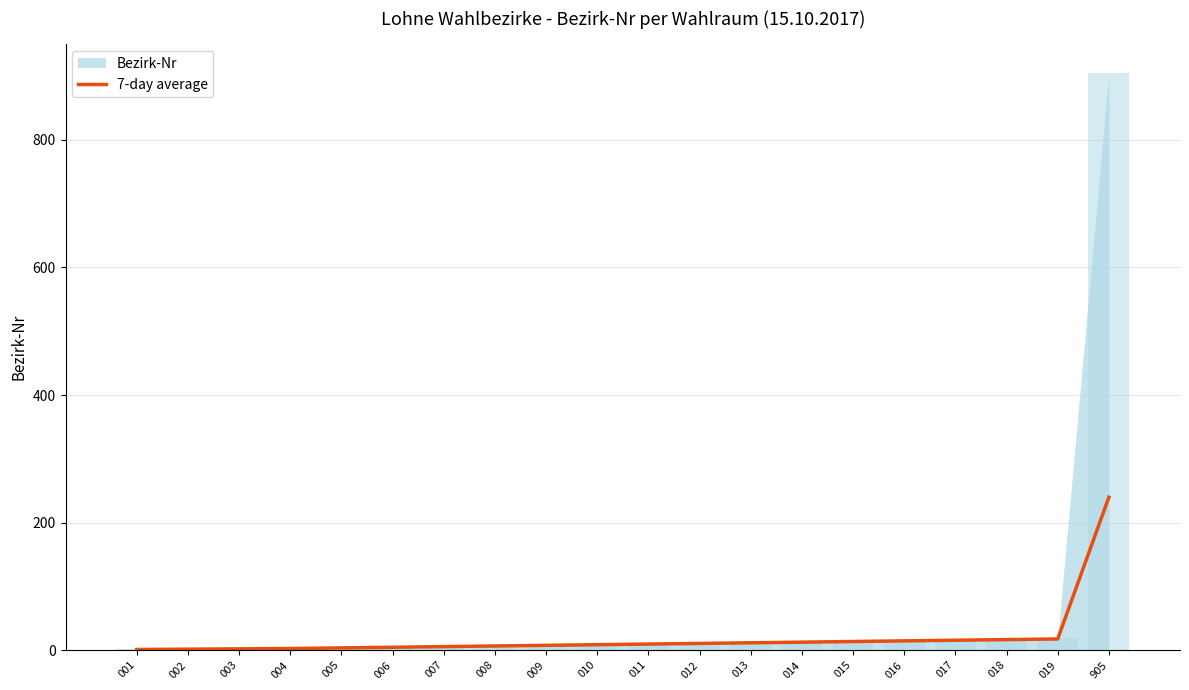

Which label corresponds to the largest value in the chart?

905